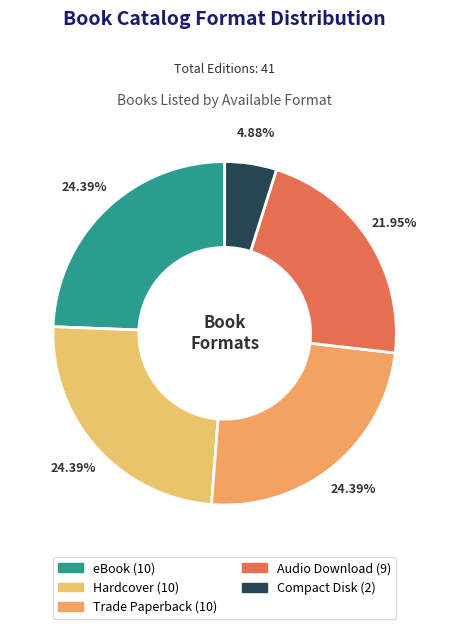

What is the smallest slice in the pie chart?

Compact Disk